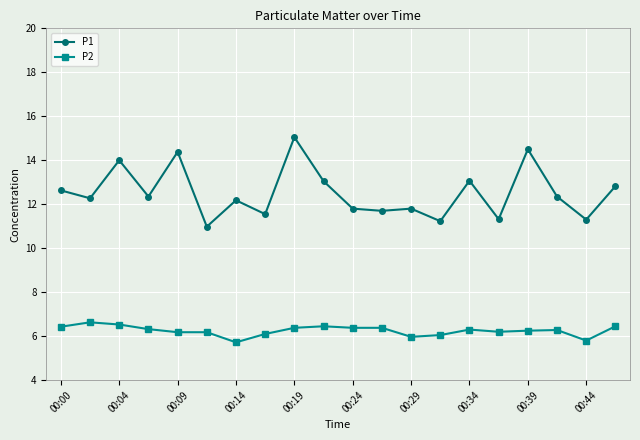

What is the value of the P1 point at the 12th from the left?

11.7